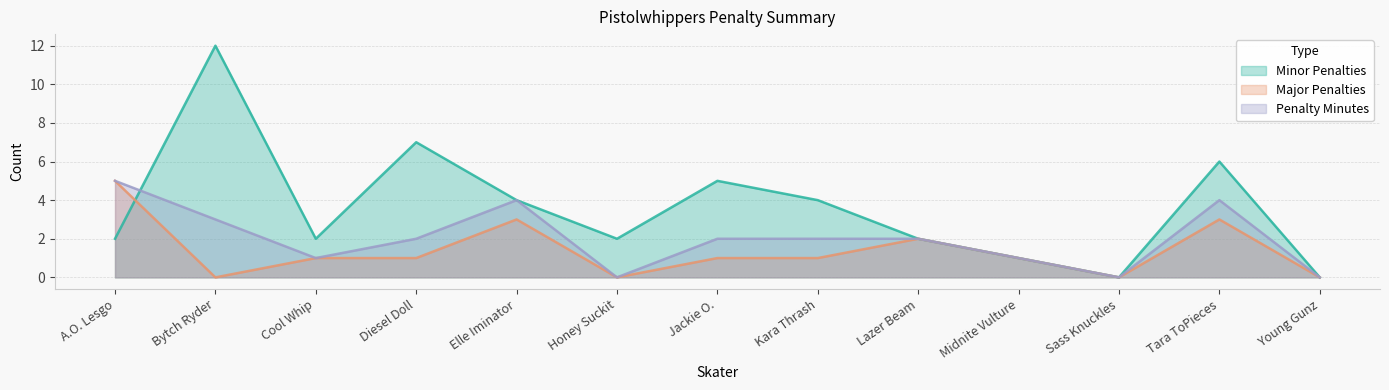

What is the sum of the Major Penalties values at Honey Suckit and Elle Iminator?

3